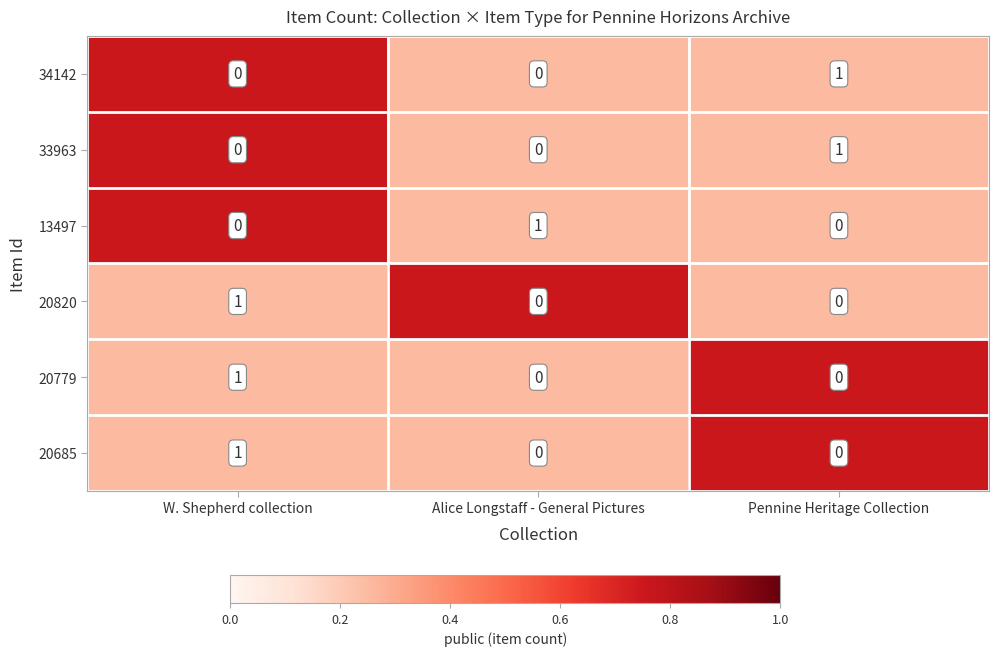

At which label does 33963 reach its peak?

Pennine Heritage Collection